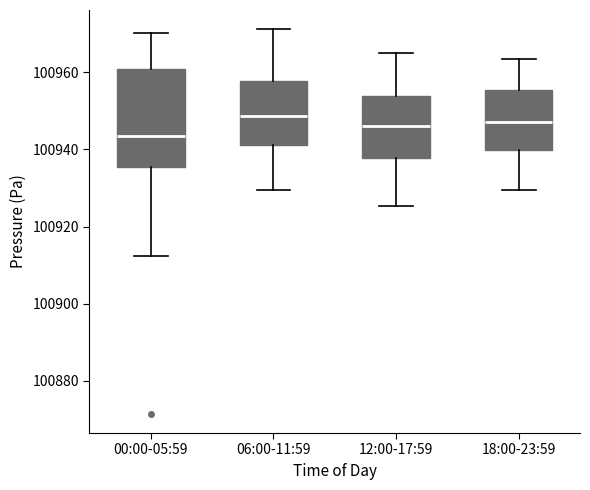

Which box is the tallest, from its lower edge to its upper edge?

00:00-05:59